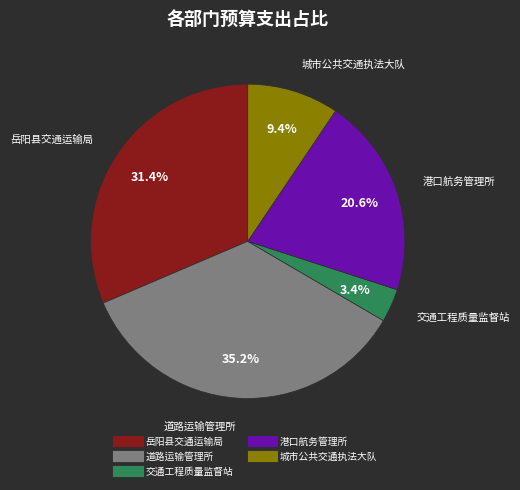

Is there a majority slice in this chart?

No